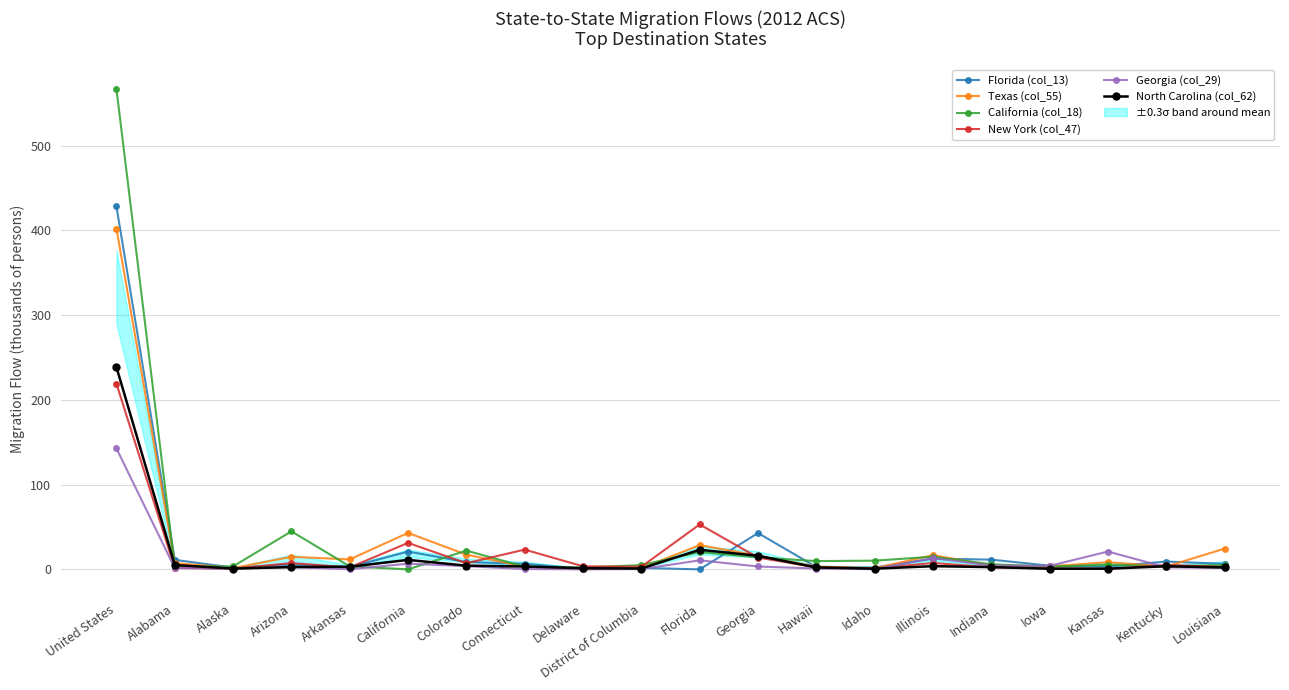

Between Arkansas and Connecticut, which is larger?

Connecticut